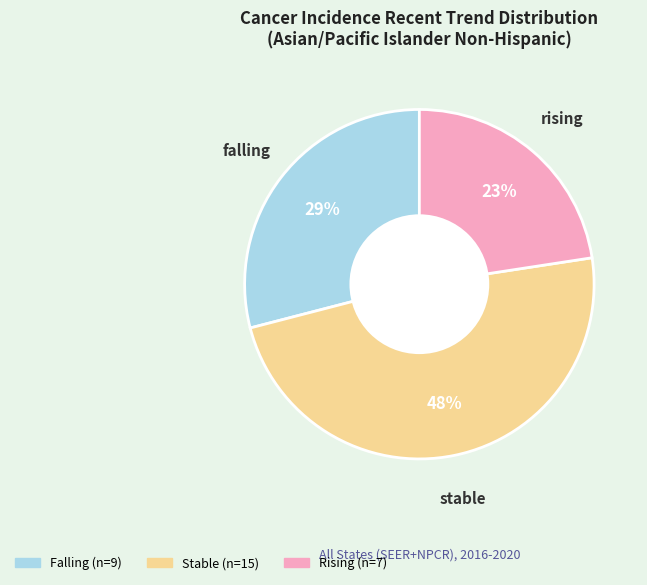

Is there any slice that represents more than half of the pie?

No